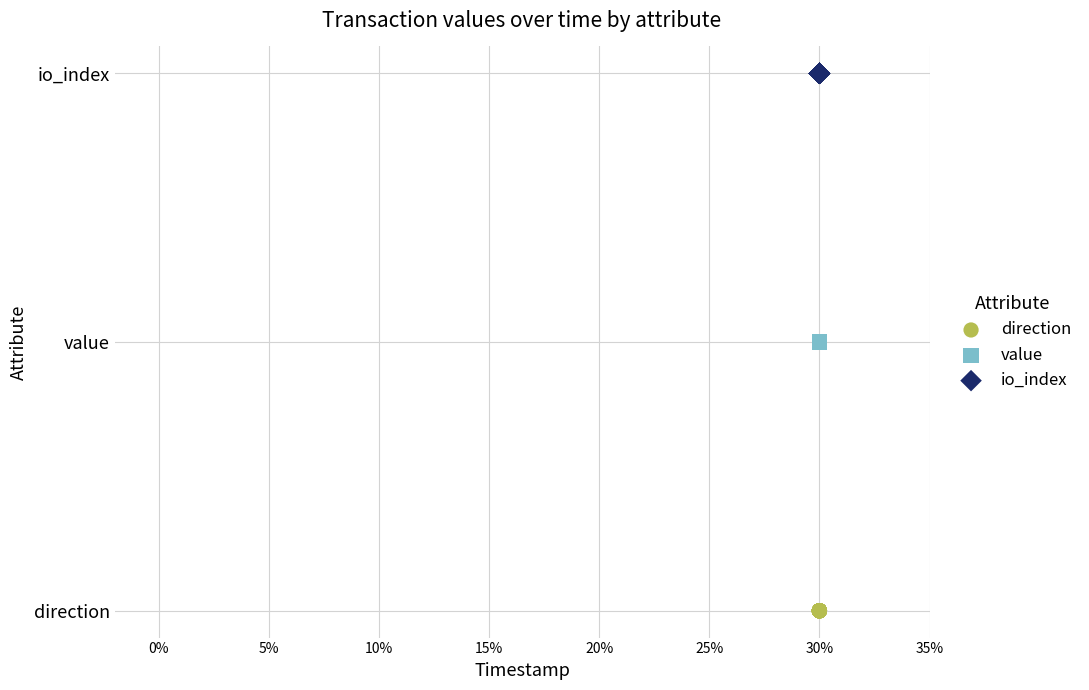

What are all the series names shown in the legend?

direction, value, io_index